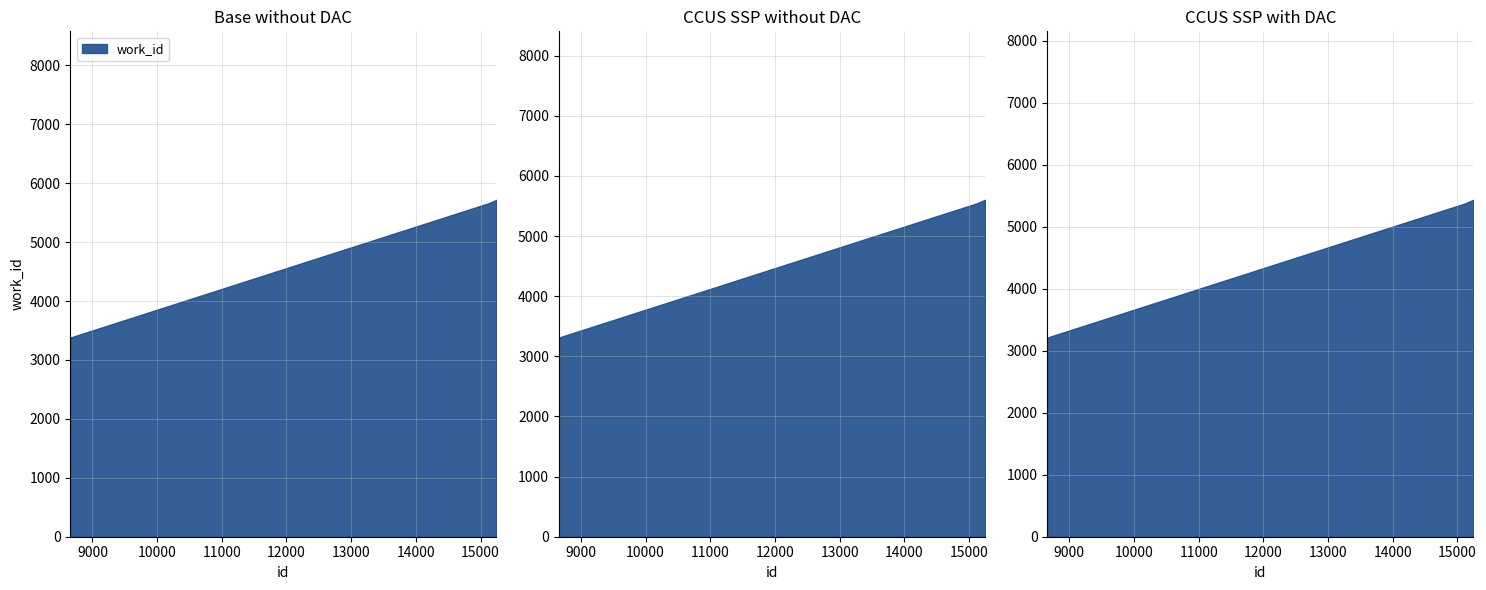

How many values are below 5658?

1